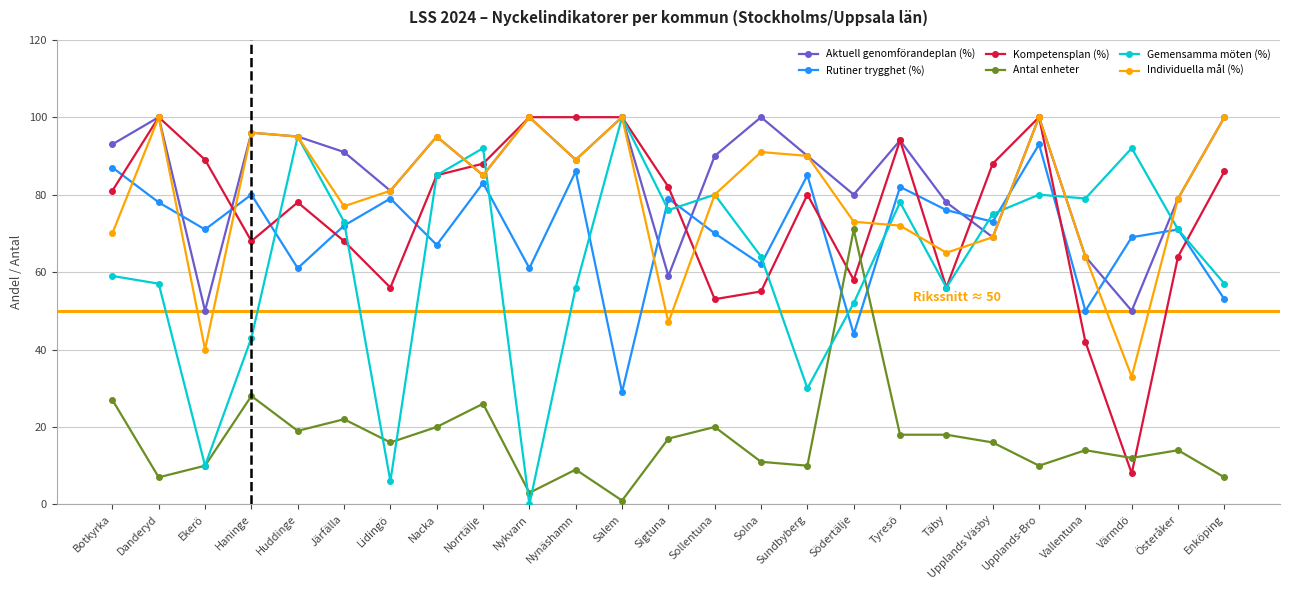

True or false: Kompetensplan (%) has a value of 60 at Upplands-Bro.

False